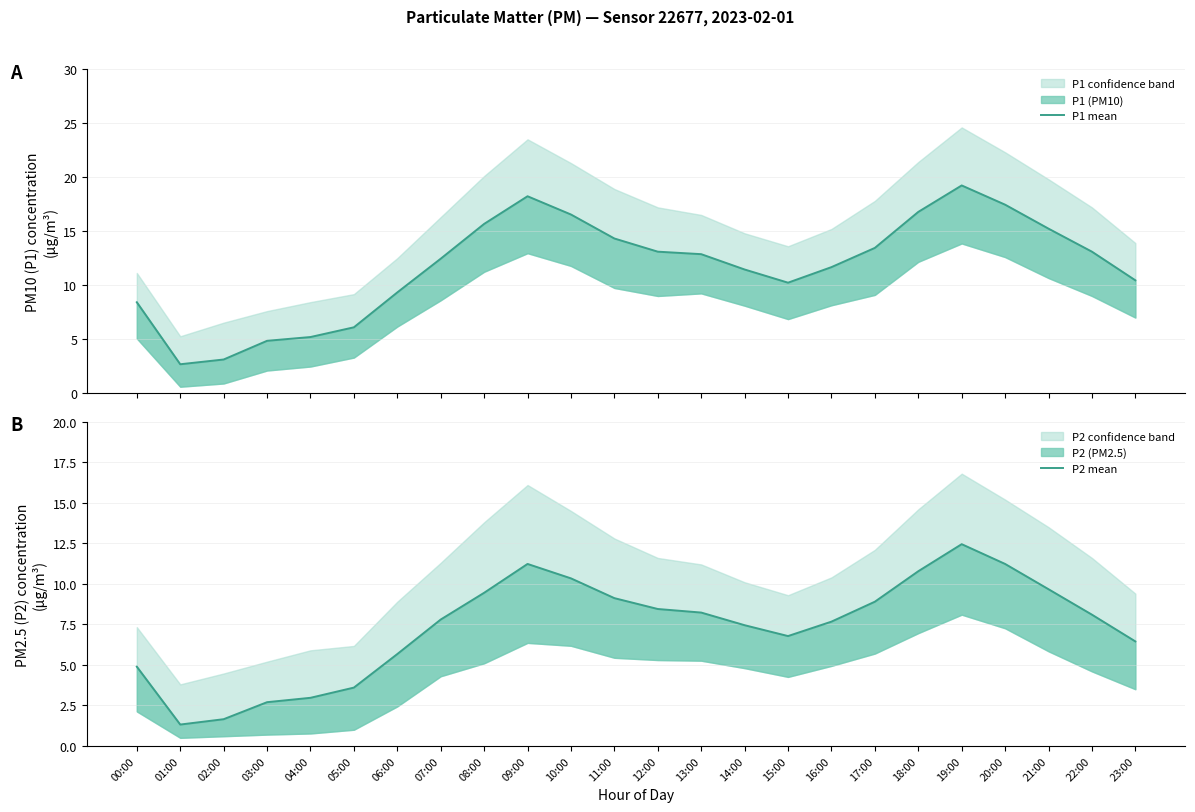

Is this an area chart (filled region under the line)?

No